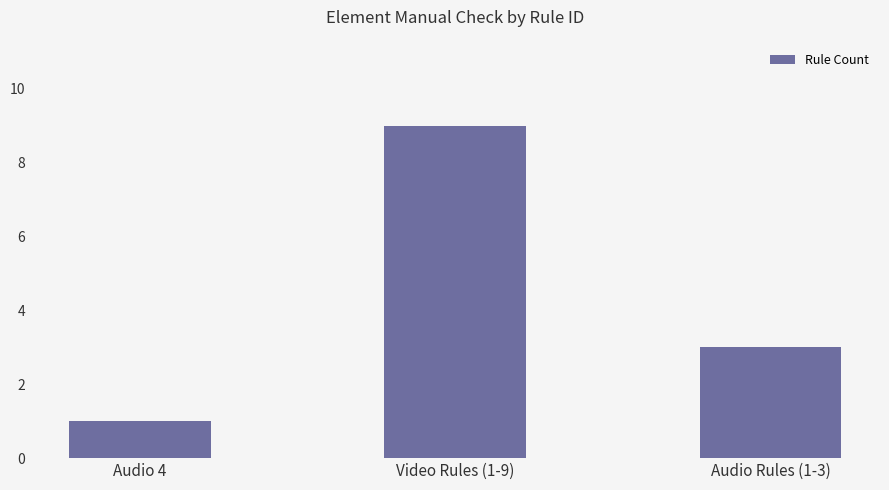

Reading left to right, transcribe all the data shown in this chart.

Audio 4=1	Video Rules (1-9)=9	Audio Rules (1-3)=3